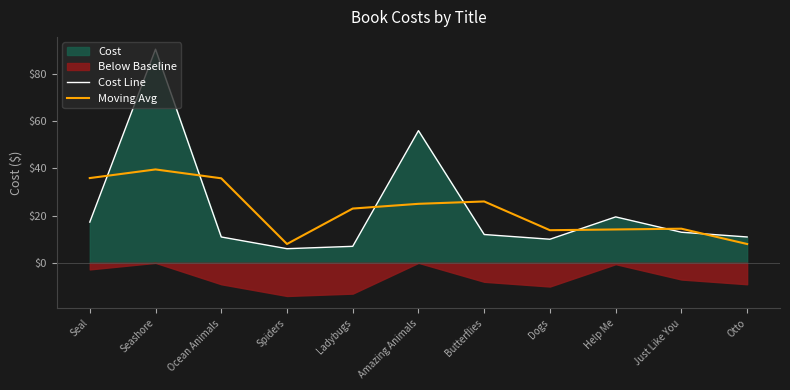

The Cost Line series shows 9.8 at Spiders. True or false?

False